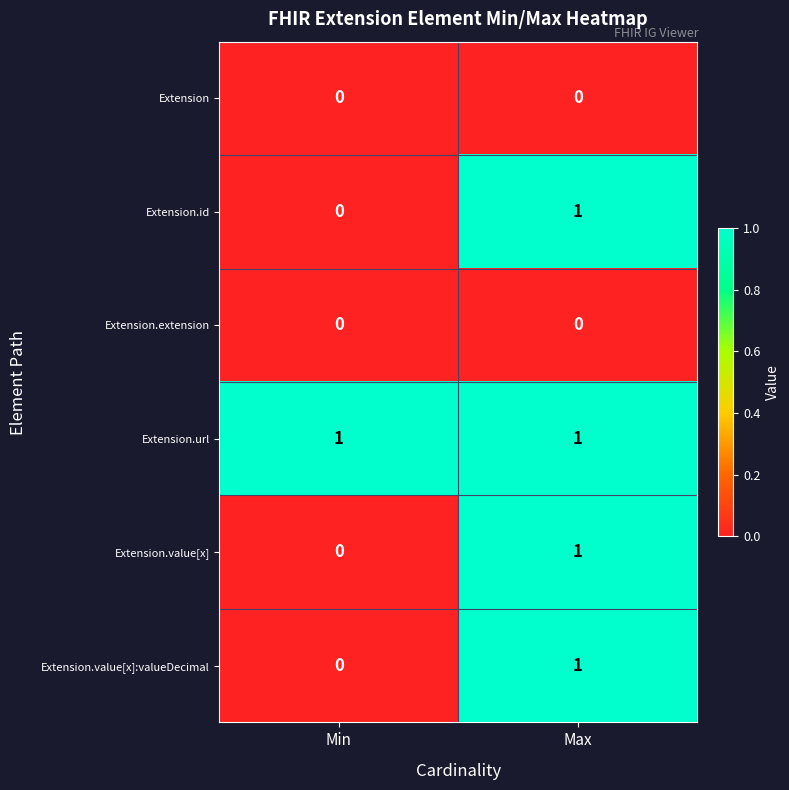

At which label does Extension.value[x]:valueDecimal reach its peak?

Max